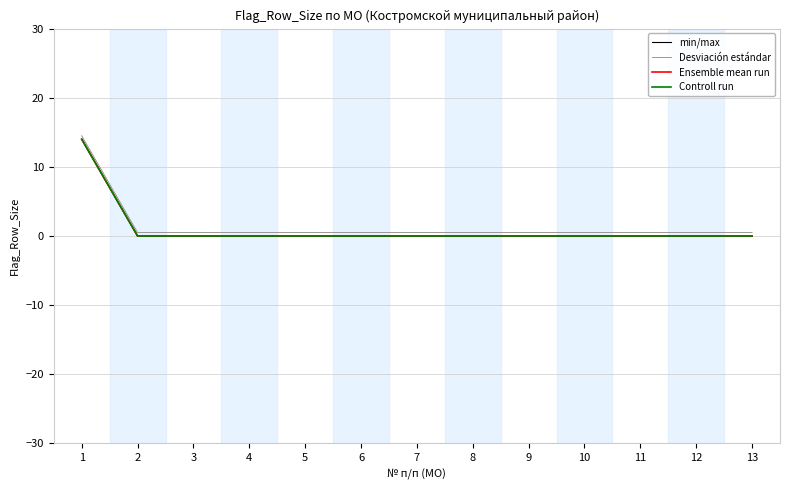

Does the chart display data point markers on the line(s)?

No